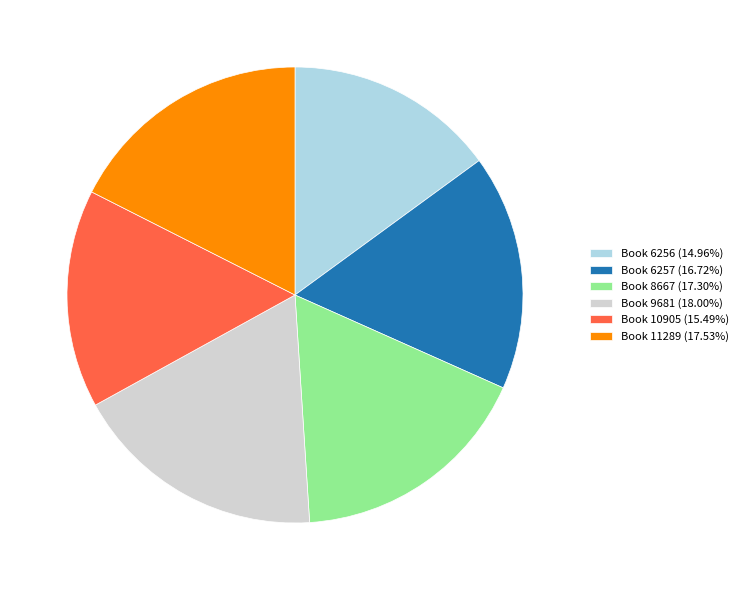

Is Book 9681 (18.00%) the majority of the pie?

No